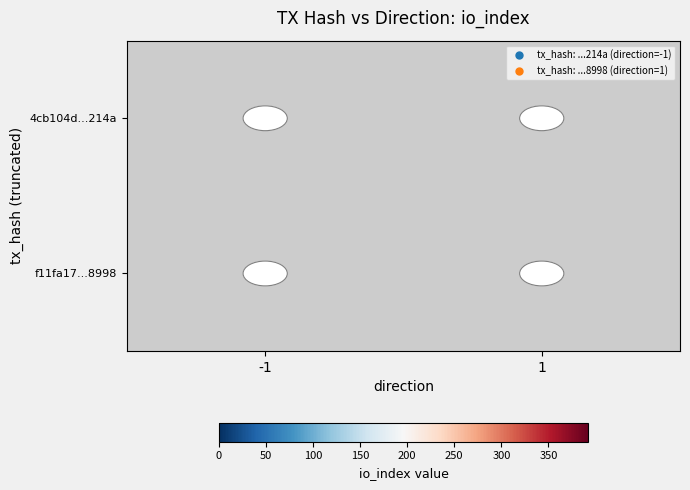

How many categories are shown in the chart?

2